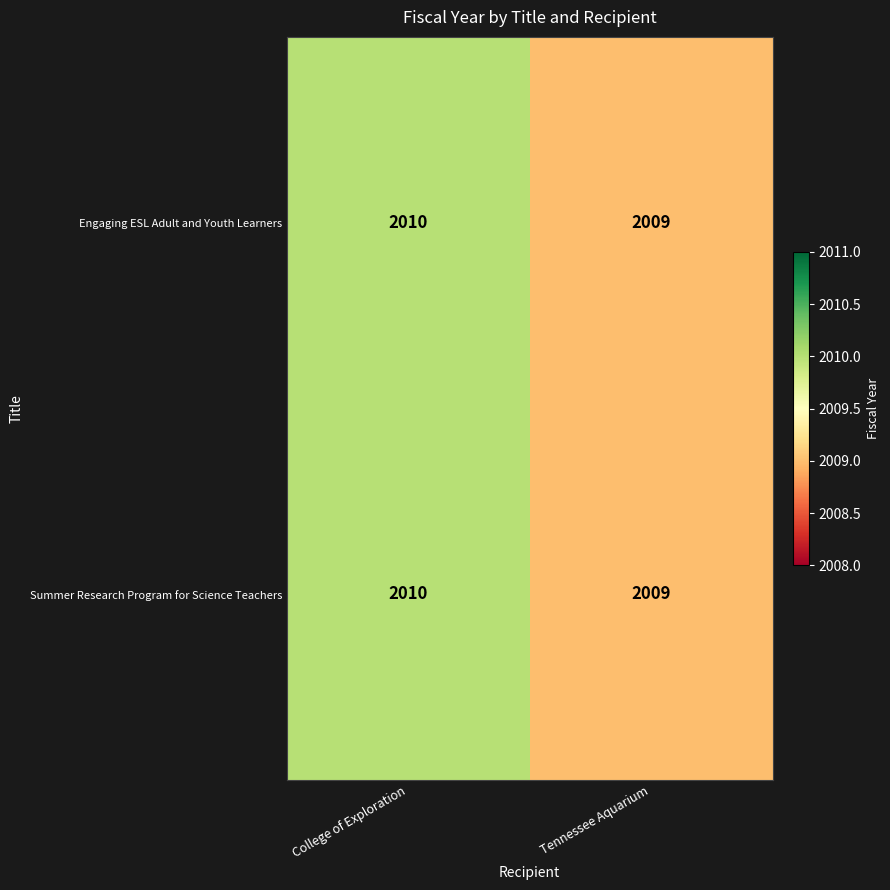

The Summer Research Program for Science Teachers series shows 2009 at Tennessee Aquarium. True or false?

True